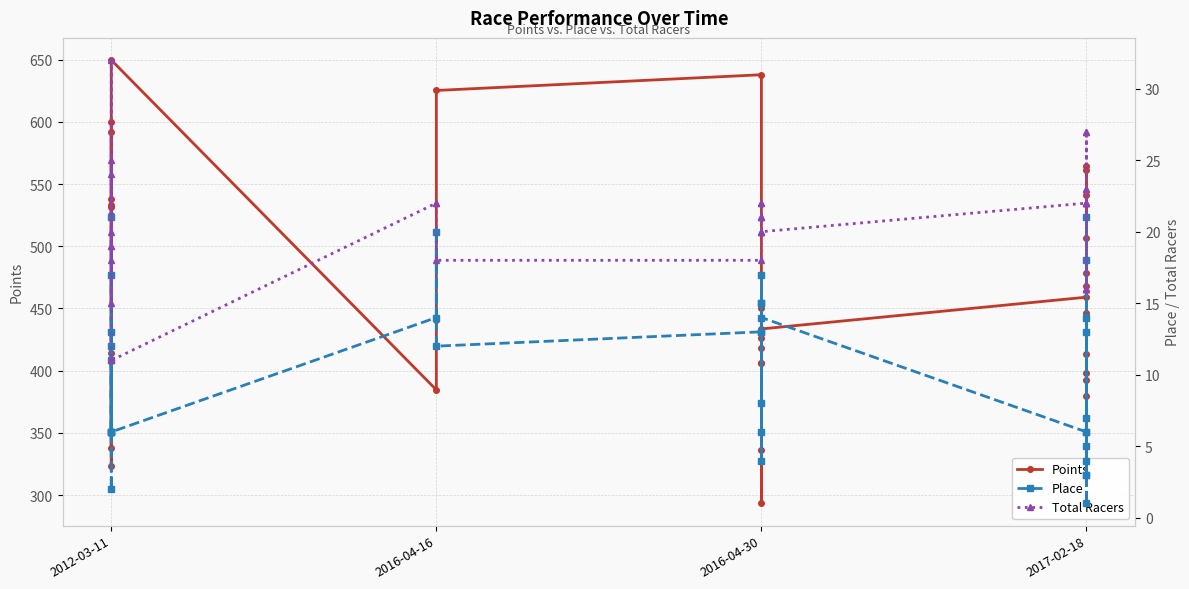

True or false: Total Racers and Points cross at least once.

False